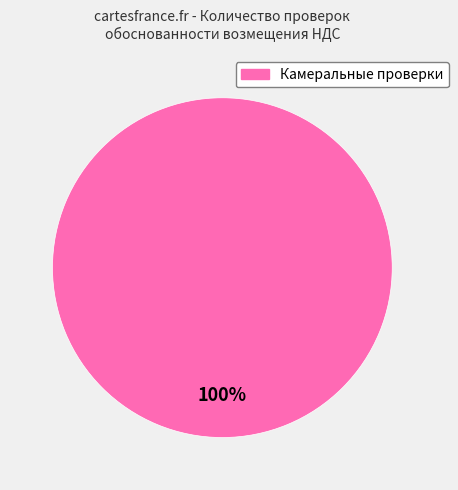

Is there any slice that represents more than half of the pie?

Yes